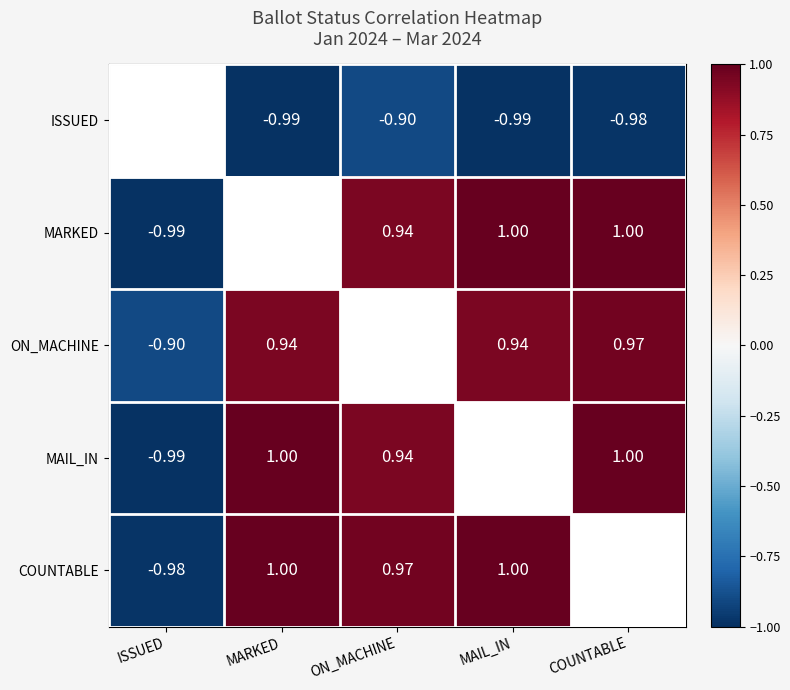

How many categories are shown in the chart?

5